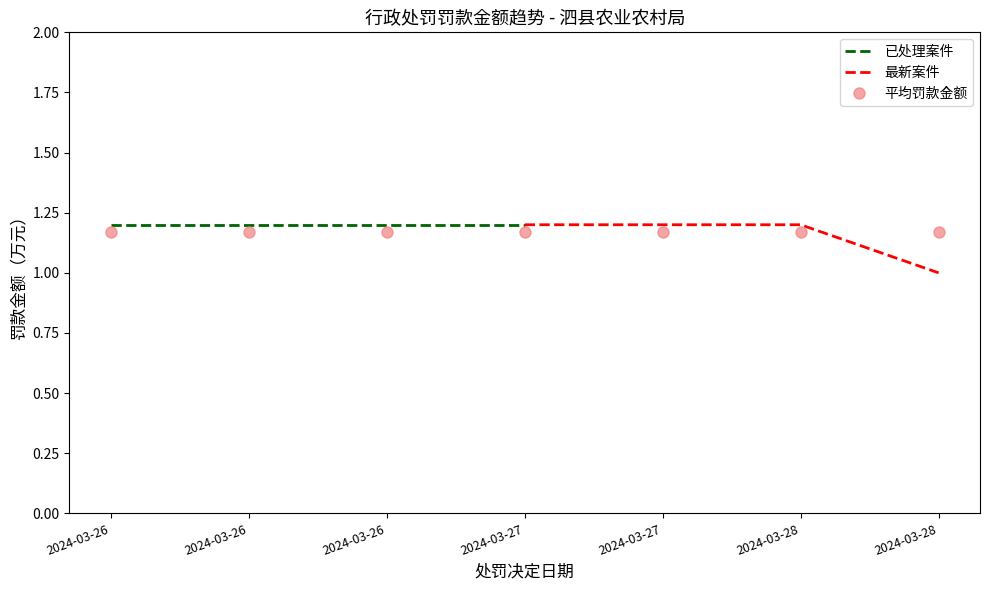

What is the smallest value displayed?

1.0